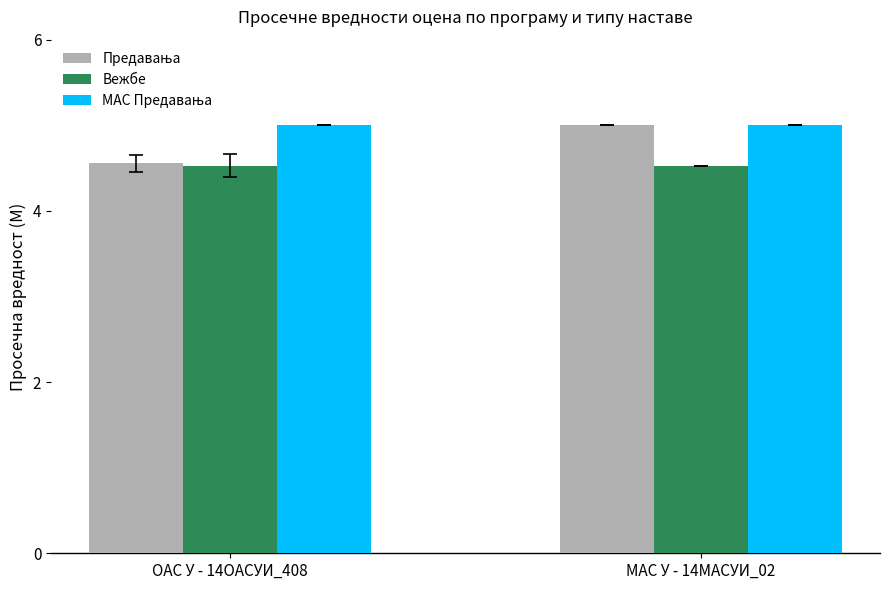

The Вежбе series shows 4.5 at ОАС У - 14ОАСУИ_408. True or false?

True